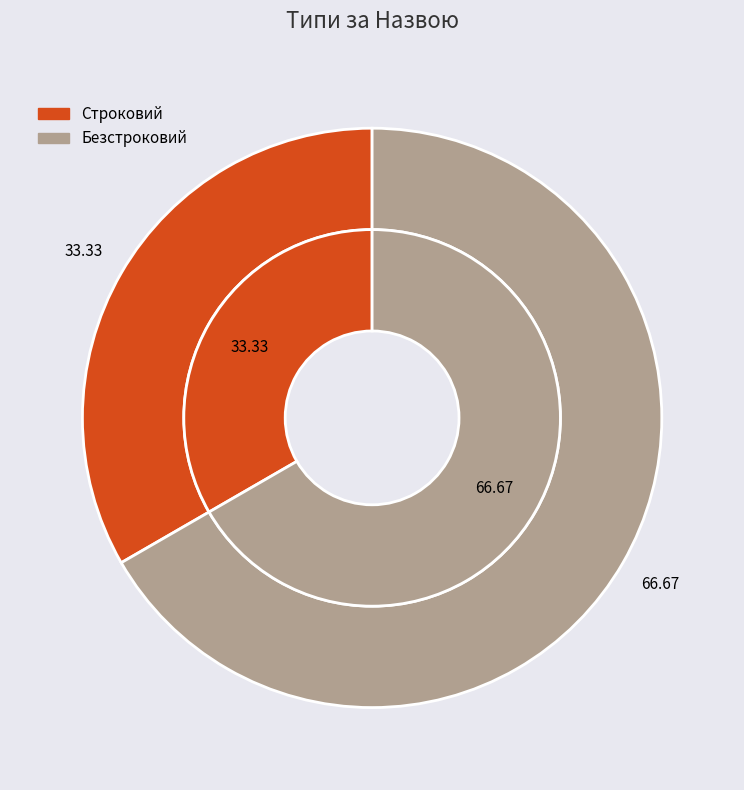

Which slice is the smallest?

Строковий